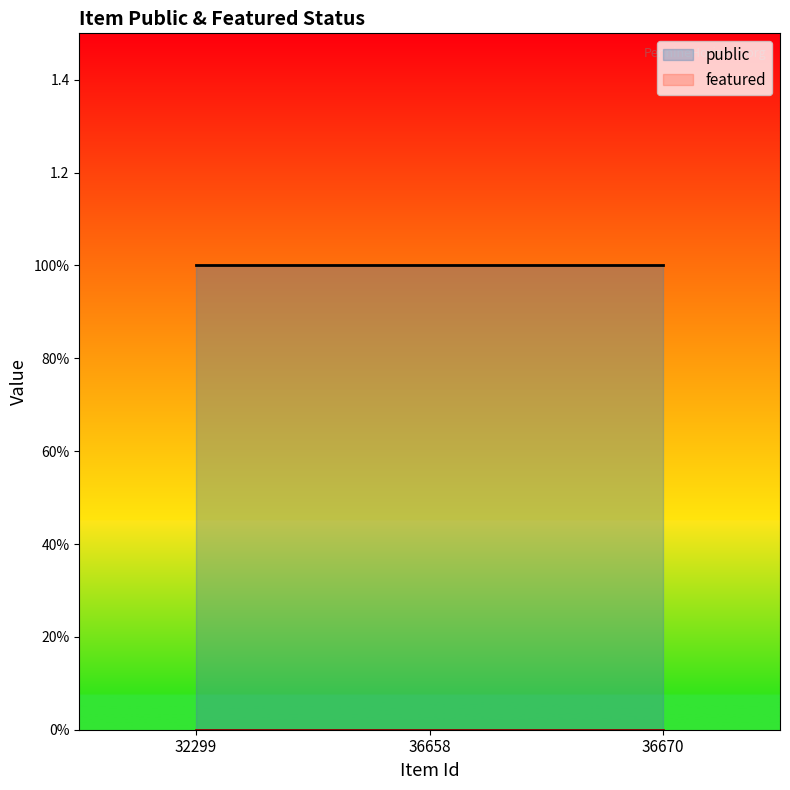

Reading left to right, what are all the values shown in this chart?

public: 32299=1	36658=1	36670=1
featured: 32299=0	36658=0	36670=0